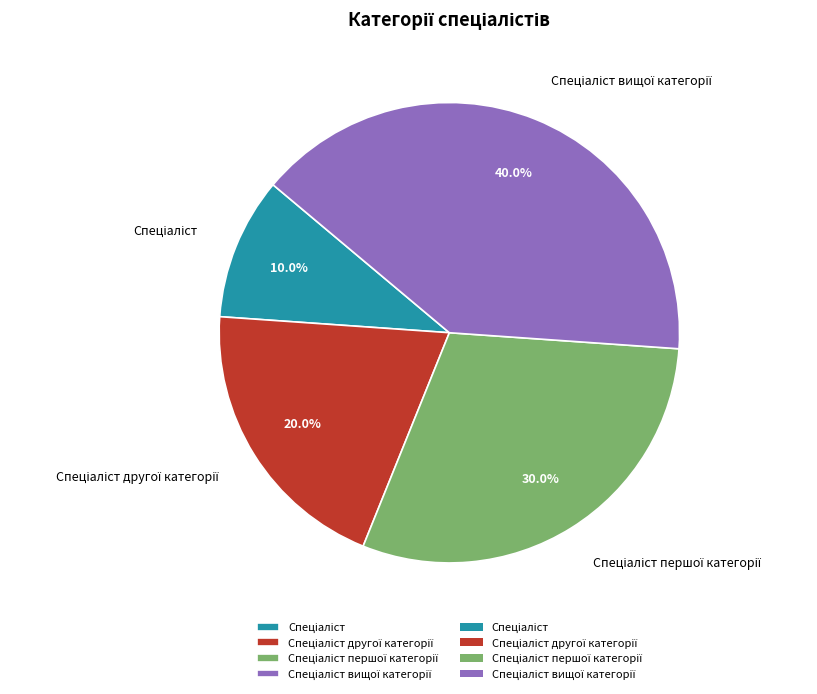

Does any single category account for the majority?

No